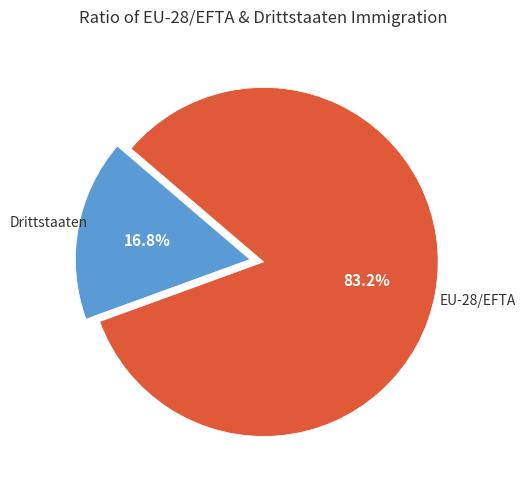

Does any single category account for the majority?

Yes